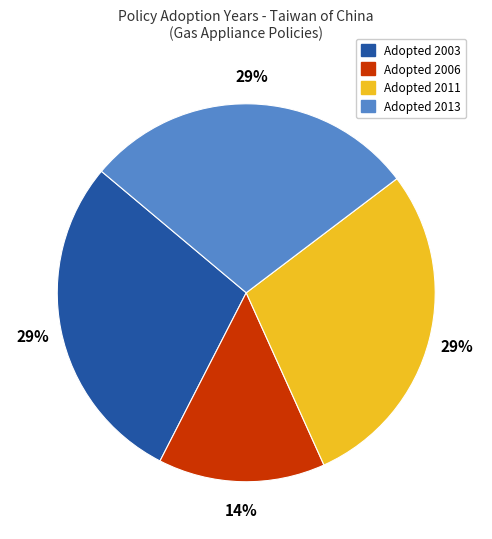

Count the number of slices in the pie.

4